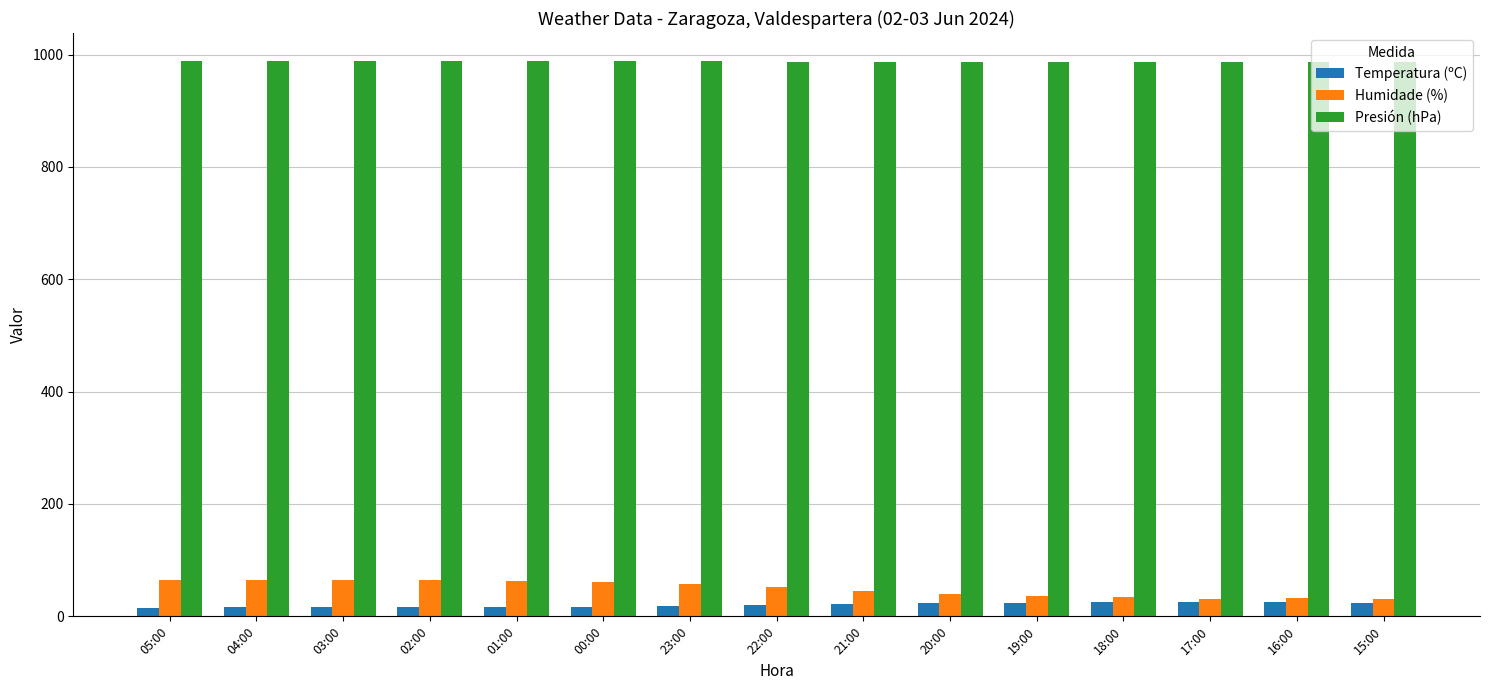

At how many categories does at least one series exceed 673?

15